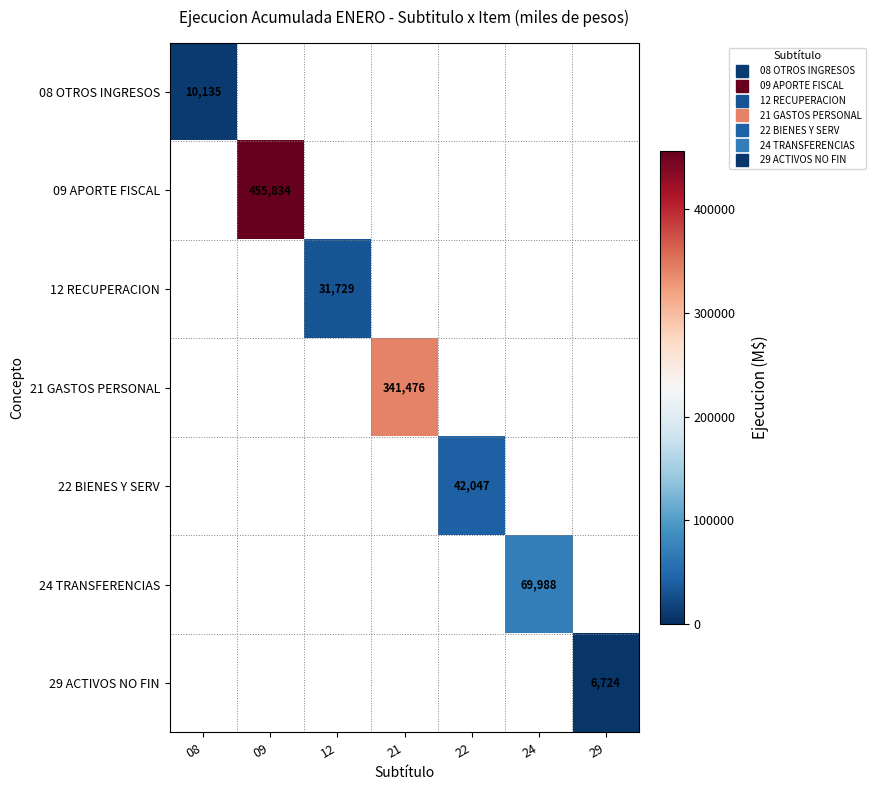

Is the value of 12 RECUPERACION at 09 greater than the value of 24 TRANSFERENCIAS at 09?

No